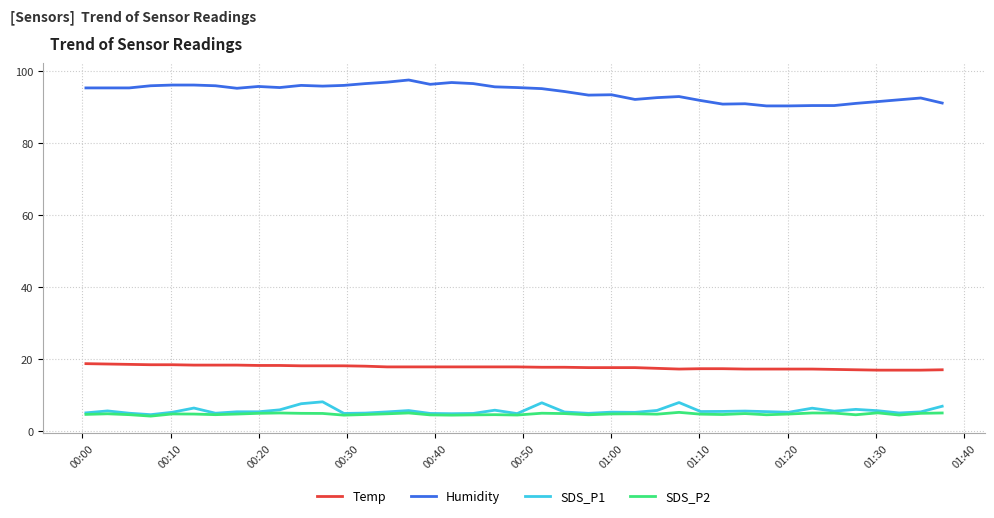

How many series are shown in this chart?

4